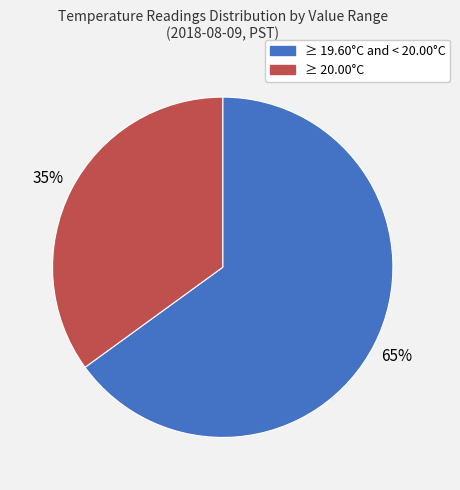

To the nearest percent, what is the average slice percentage?

50%